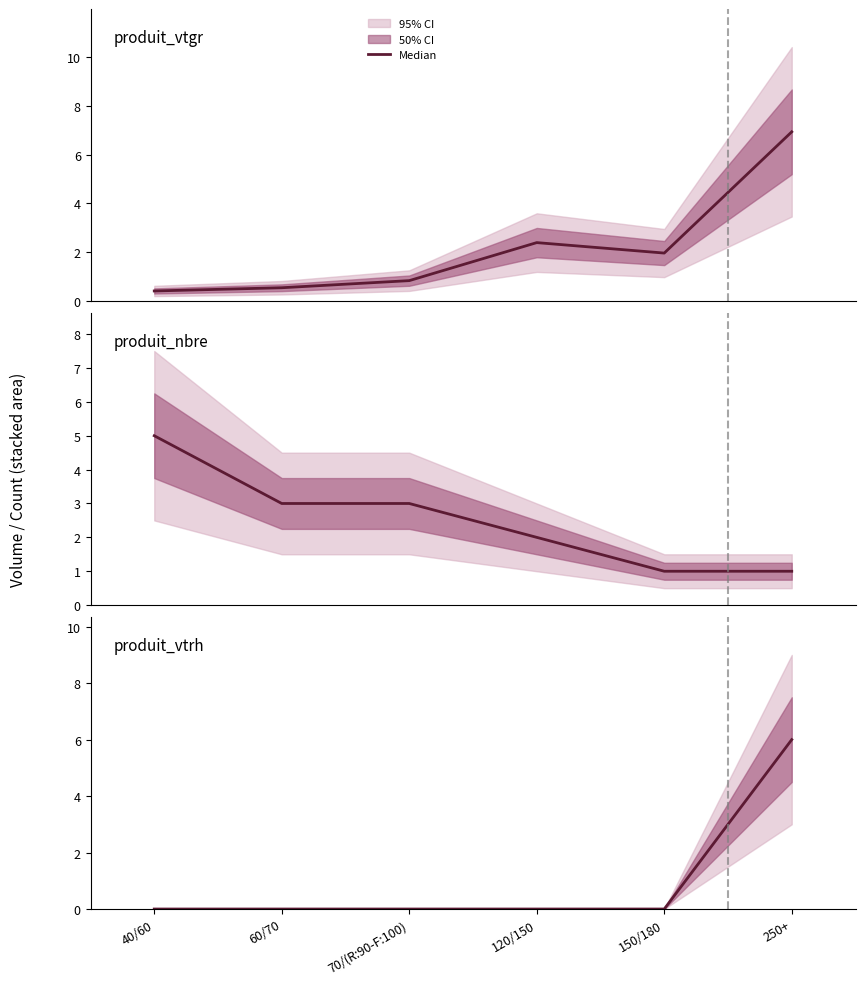

True or false: produit_vtgr and produit_vtrh cross at least once.

False